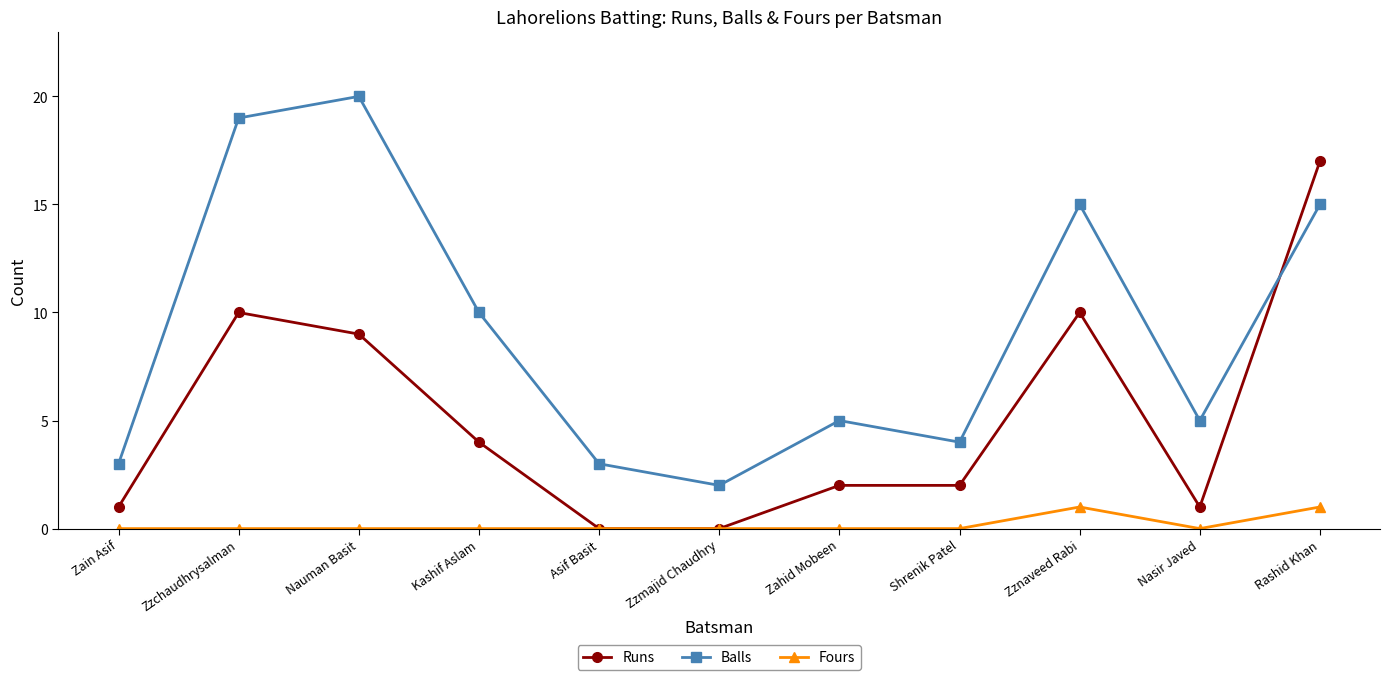

Which series has the largest range (max minus min)?

Balls